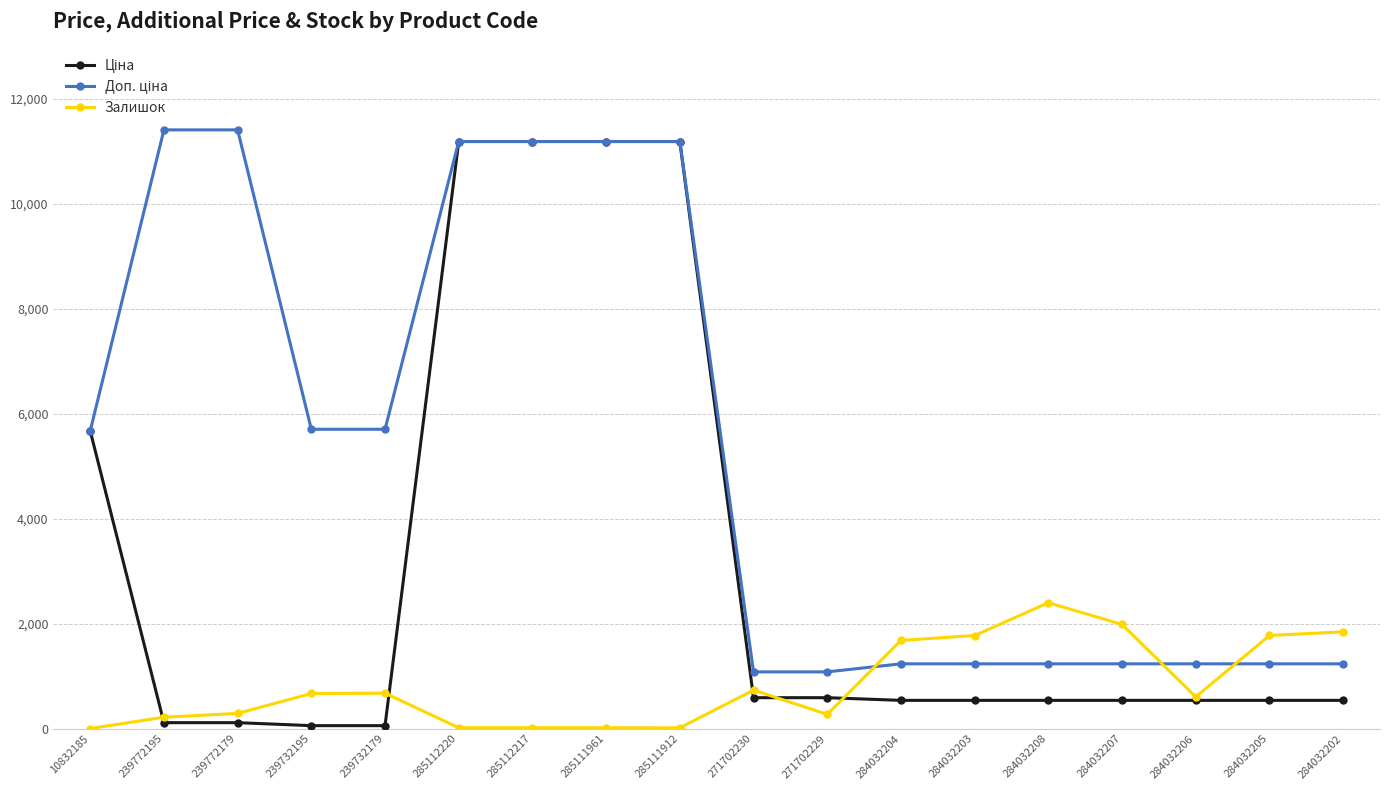

Count the number of categories in the chart.

18